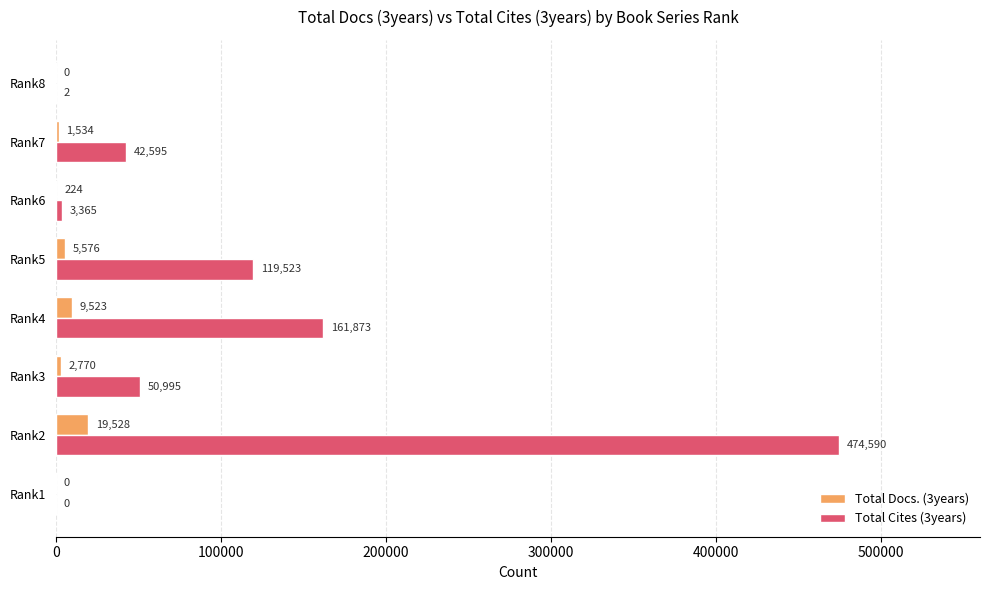

What is the sum of all Total Cites (3years) values?

852943